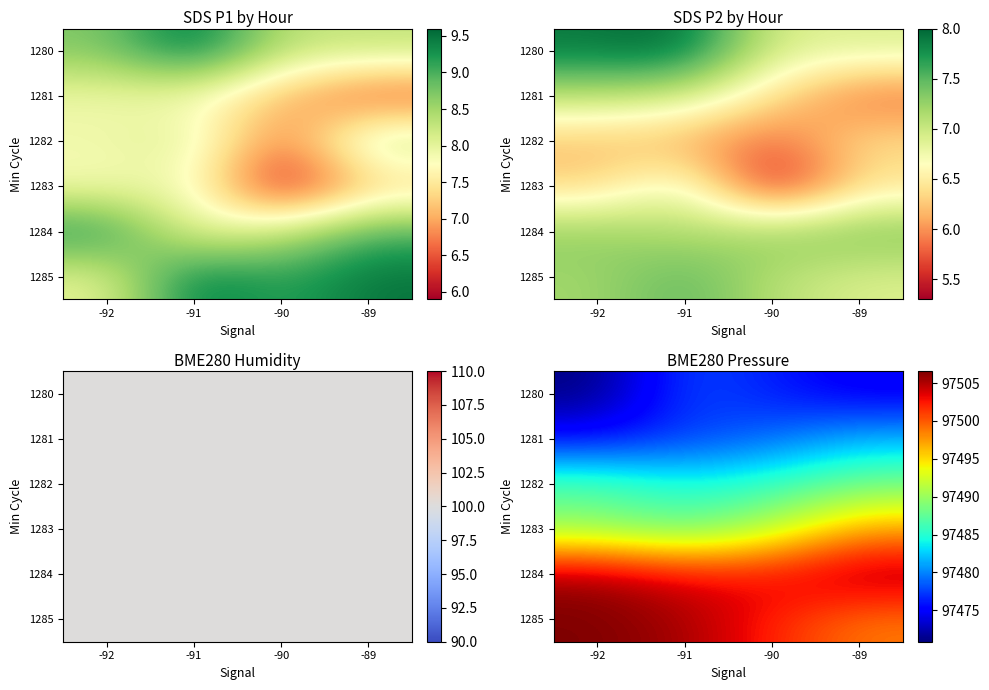

At which category is the sum across all series the highest?

-89